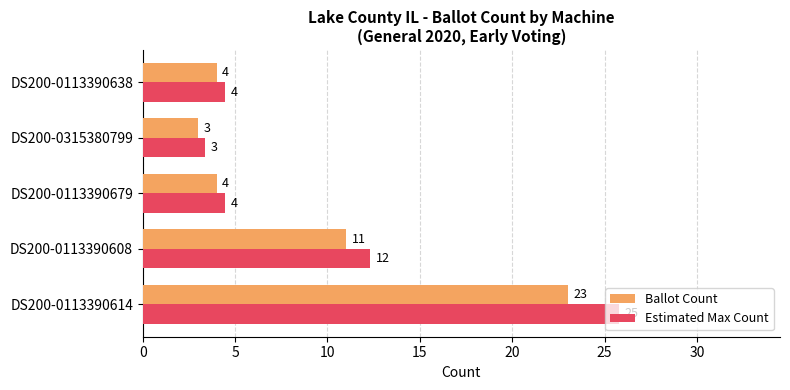

Rank the series by their average value, from lowest to highest.

Ballot Count, Estimated Max Count